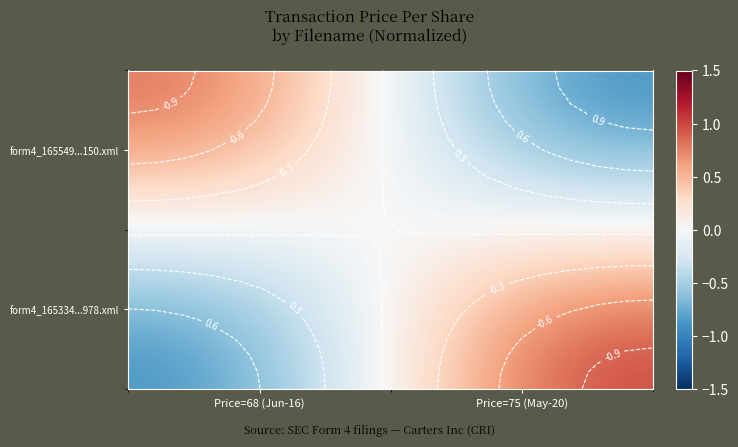

At which category is the sum across all series the highest?

Price=75 (May-20)